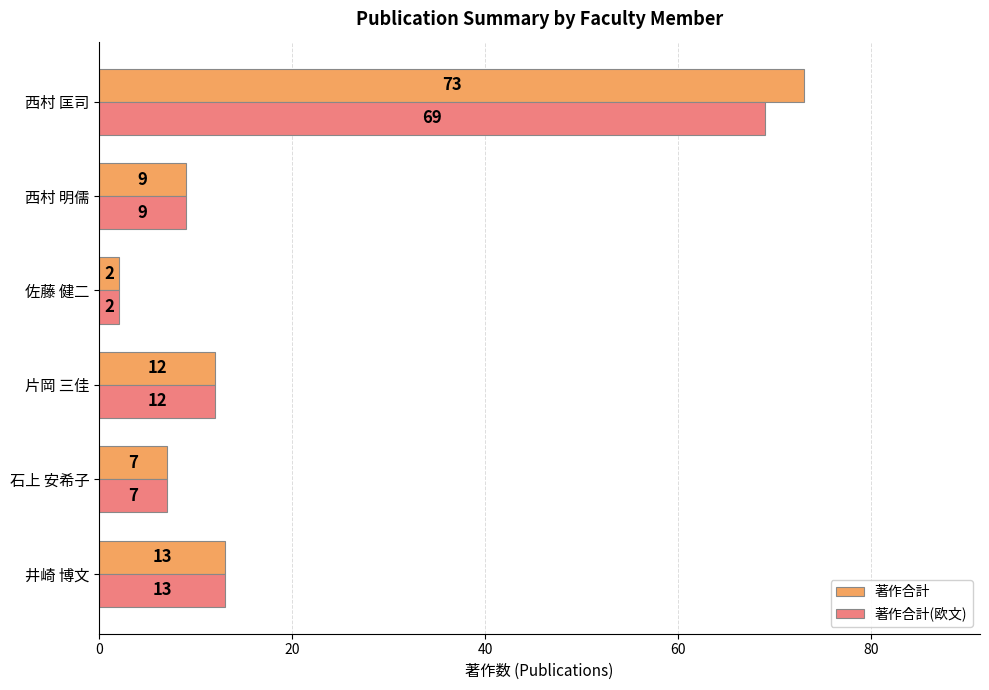

The value of 著作合計 at 西村 明儒 is 9. True or false?

True